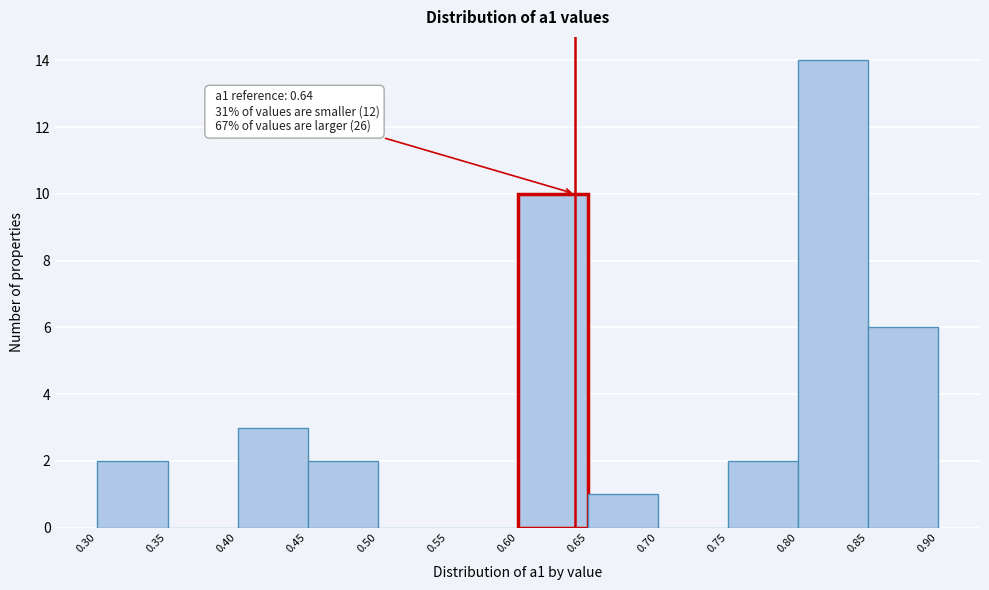

Which range on the x-axis has the tallest bar?

0.80 to 0.85